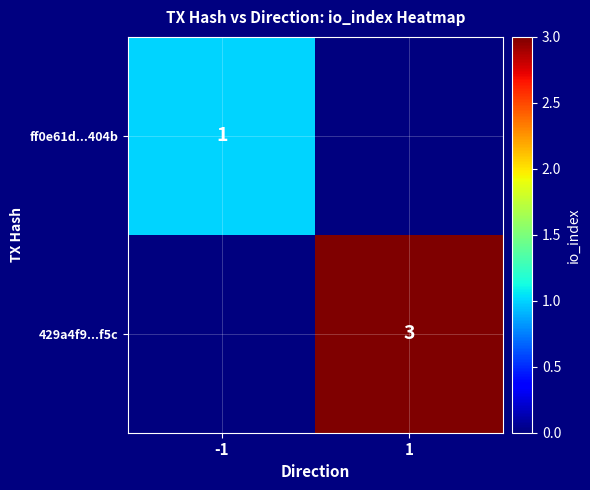

Is it true that ff0e61d...404b equals 1 at -1?

True